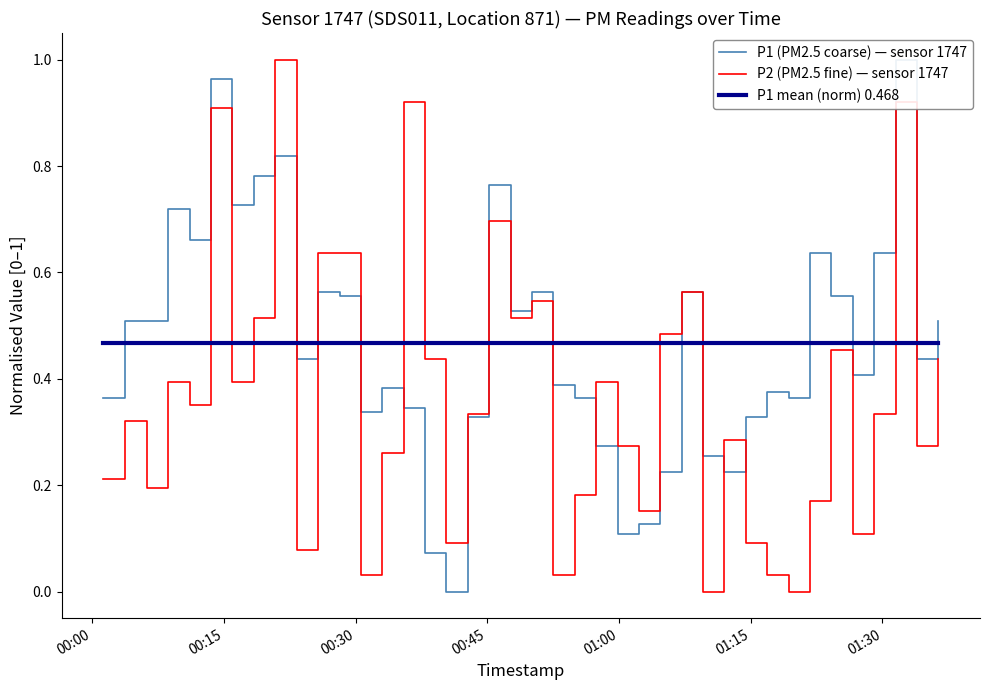

How many values in P2 (PM2.5 fine) — sensor 1747 are above zero?

38